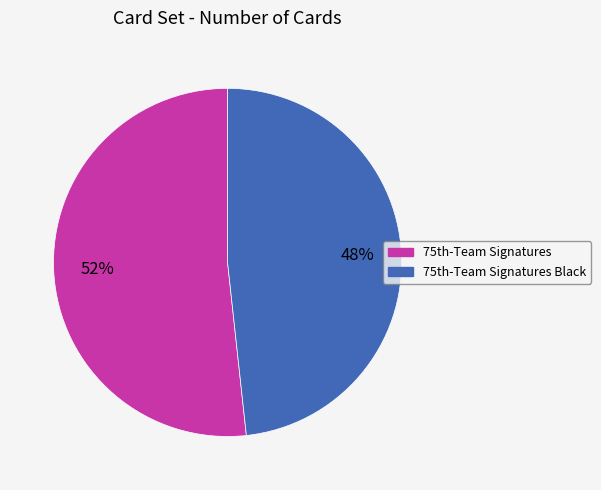

What is the largest slice in the pie chart?

75th-Team Signatures